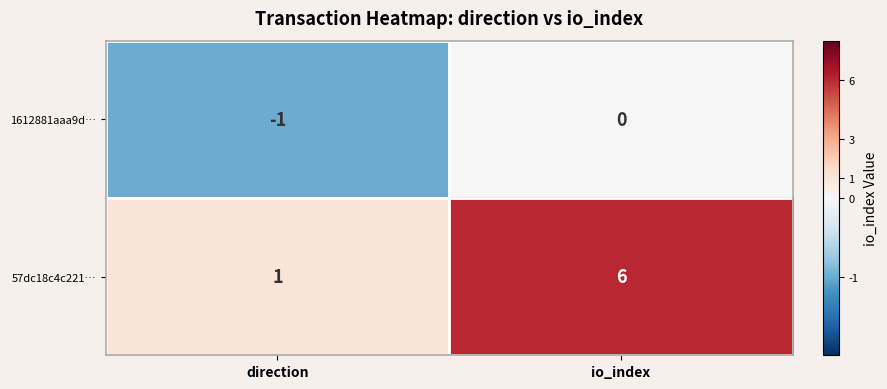

Is it true that 57dc18c4c221… equals 9 at io_index?

False